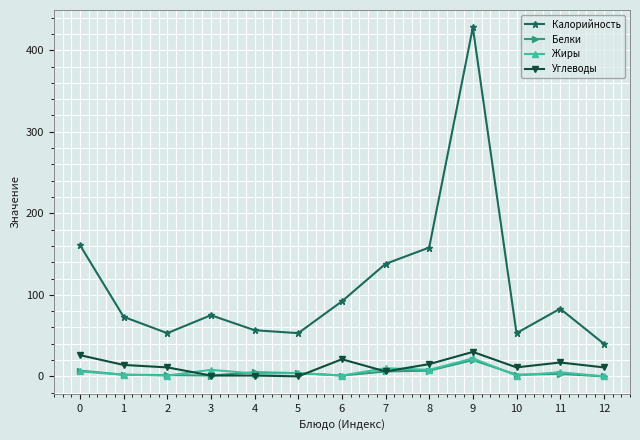

At how many categories does at least one series exceed 413?

1